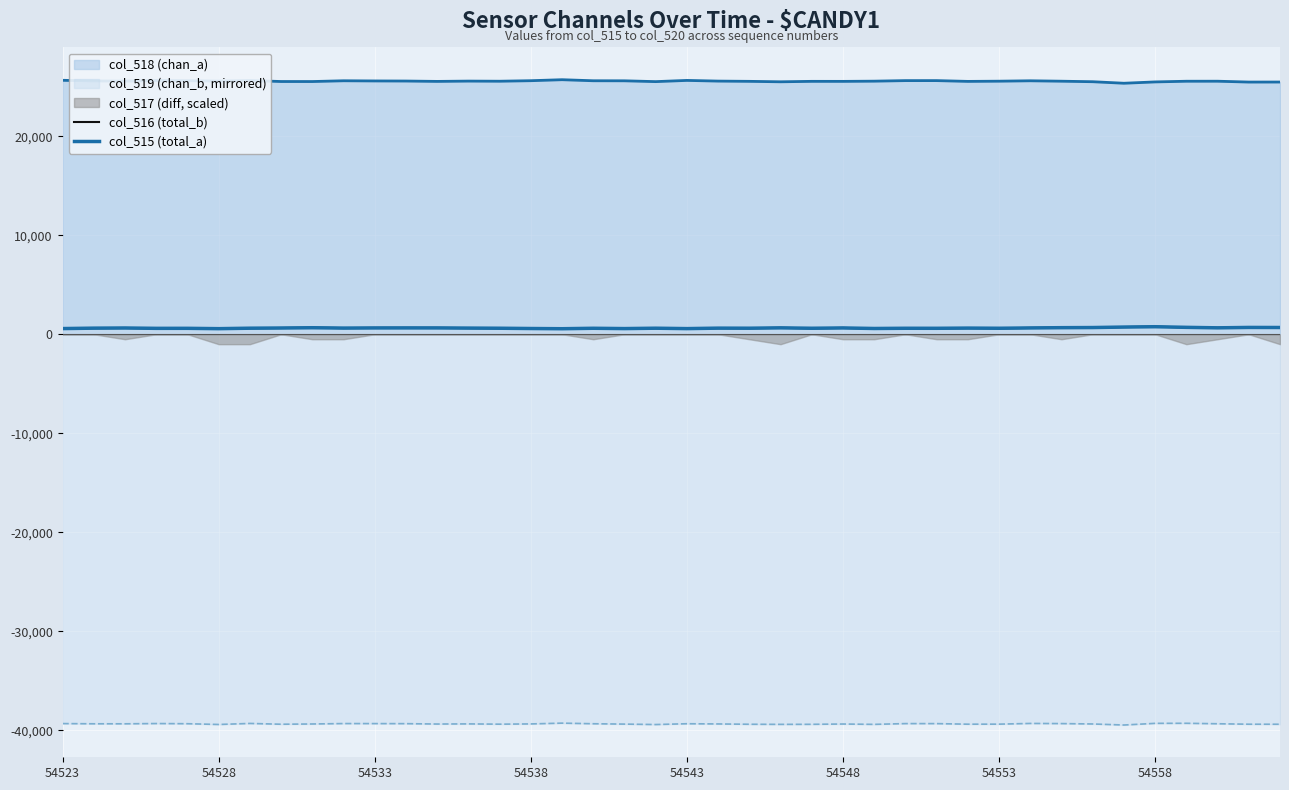

What is the difference between the second highest and second lowest values in the col_515 (total_a) series?

162